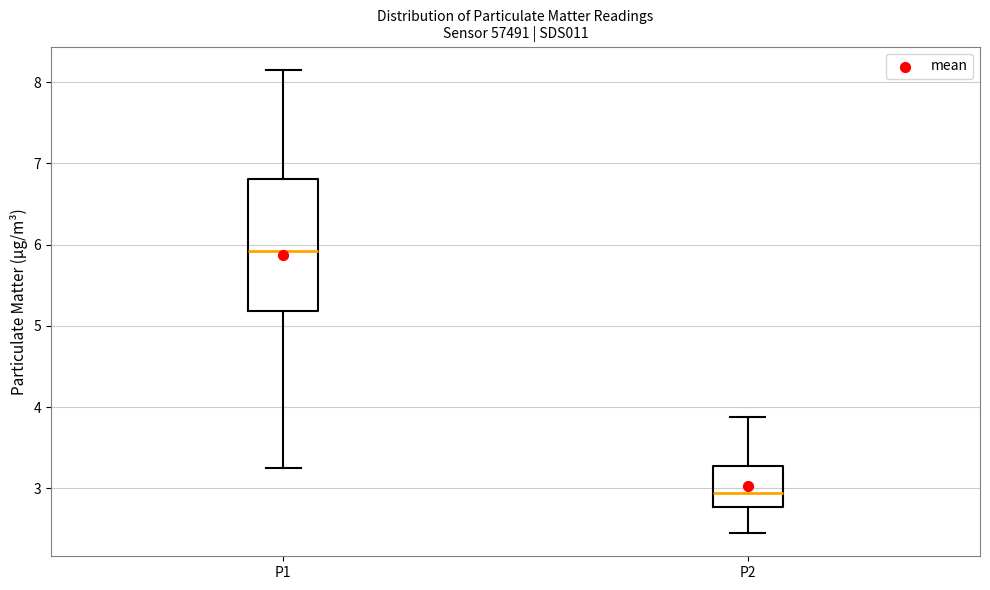

Which box's median line is the lowest?

P2